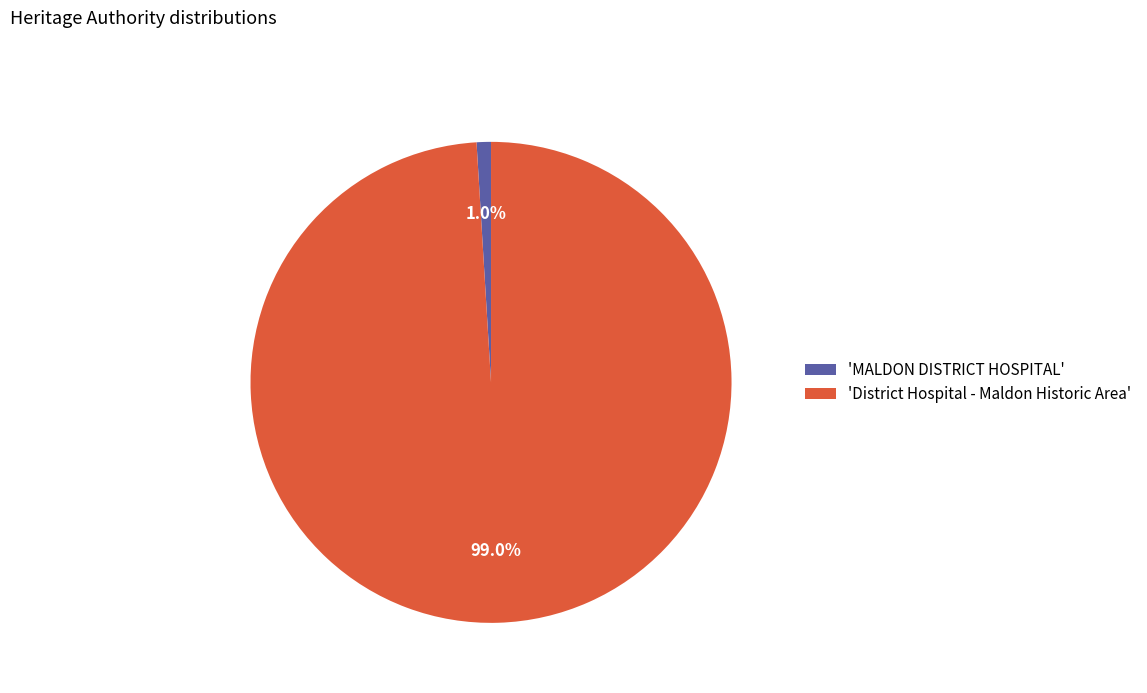

Rank the categories by value from highest to lowest.

'District Hospital - Maldon Historic Area', 'MALDON DISTRICT HOSPITAL'